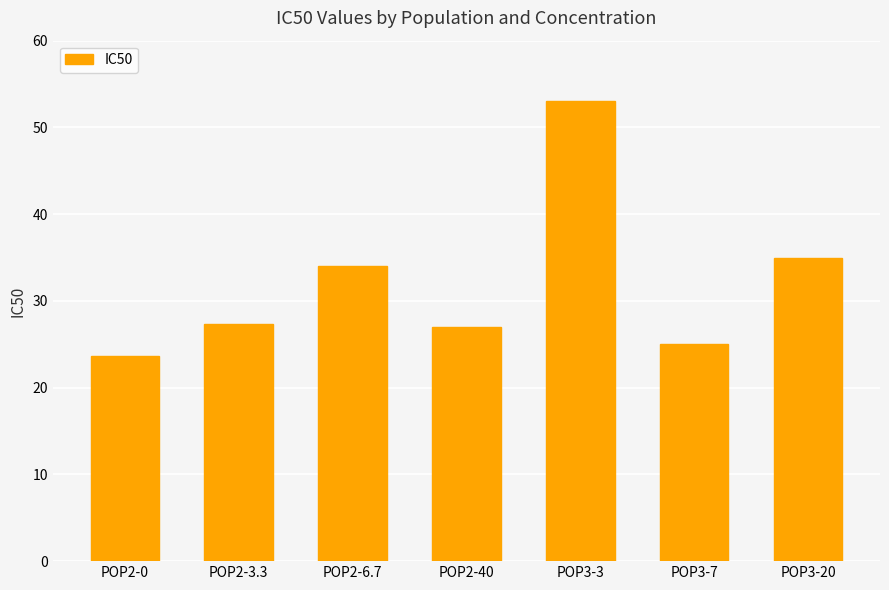

Reading right to left, extract all data points from this chart.

35.0	25.0	53.0	27.0	34.0	27.3	23.7